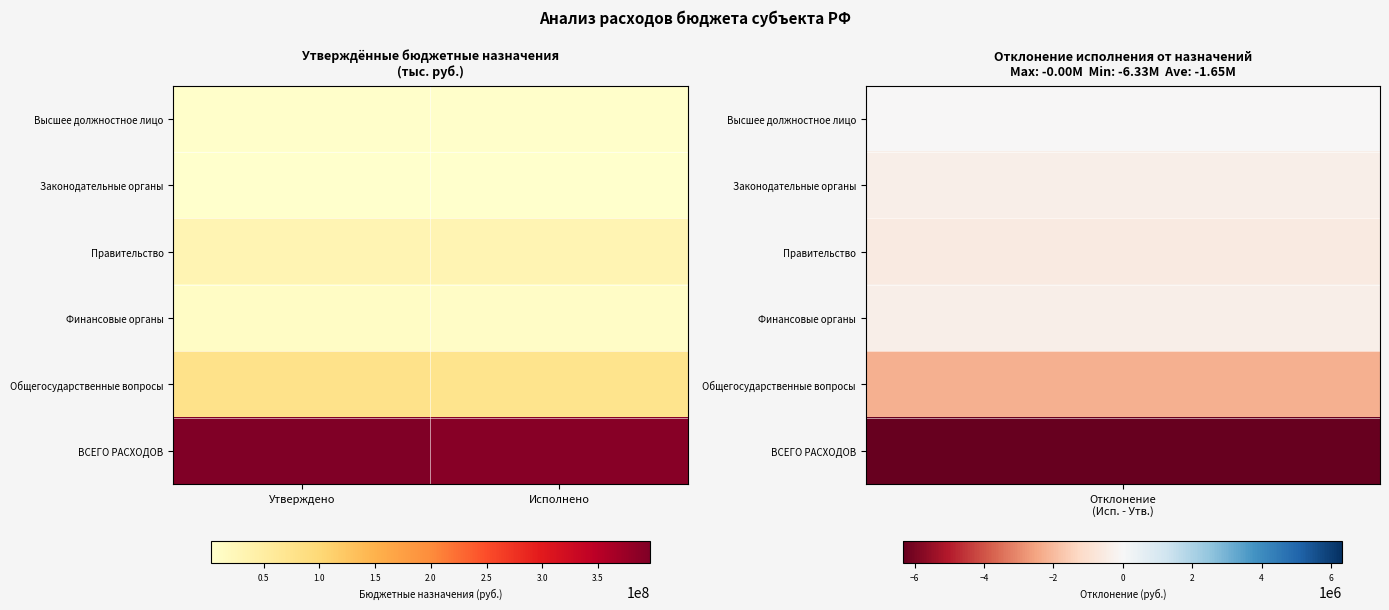

What is the difference between the highest and lowest values at Исполнено?

387549689.9